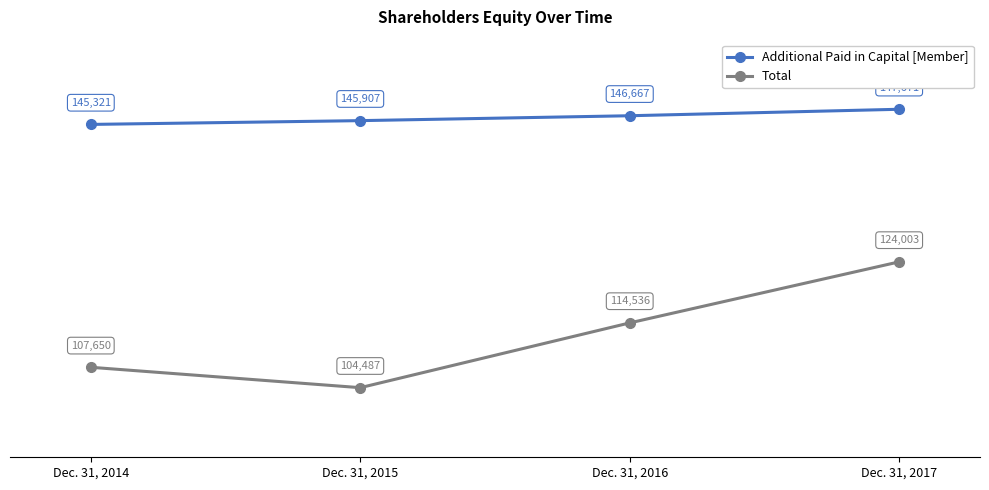

At which label is Additional Paid in Capital [Member] closest to 146496?

Dec. 31, 2016